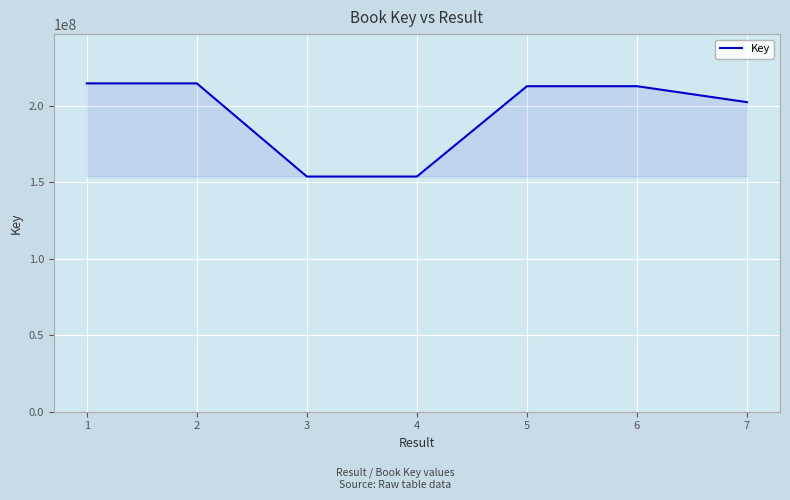

Does the chart have visible grid lines?

Yes